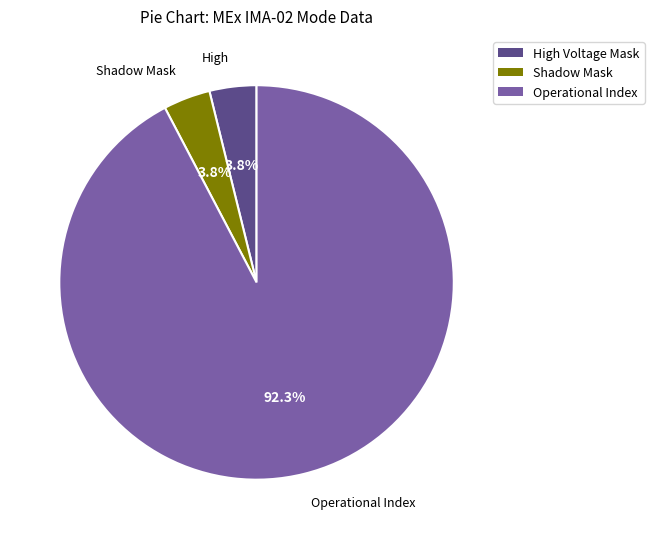

Is there a majority slice in this chart?

Yes